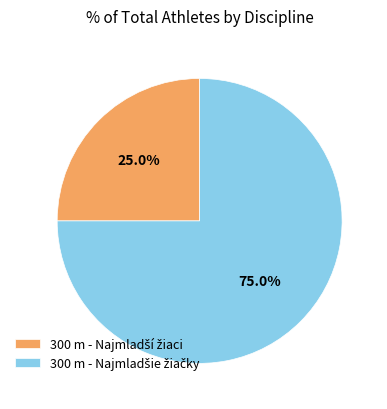

Is there a majority slice in this chart?

Yes